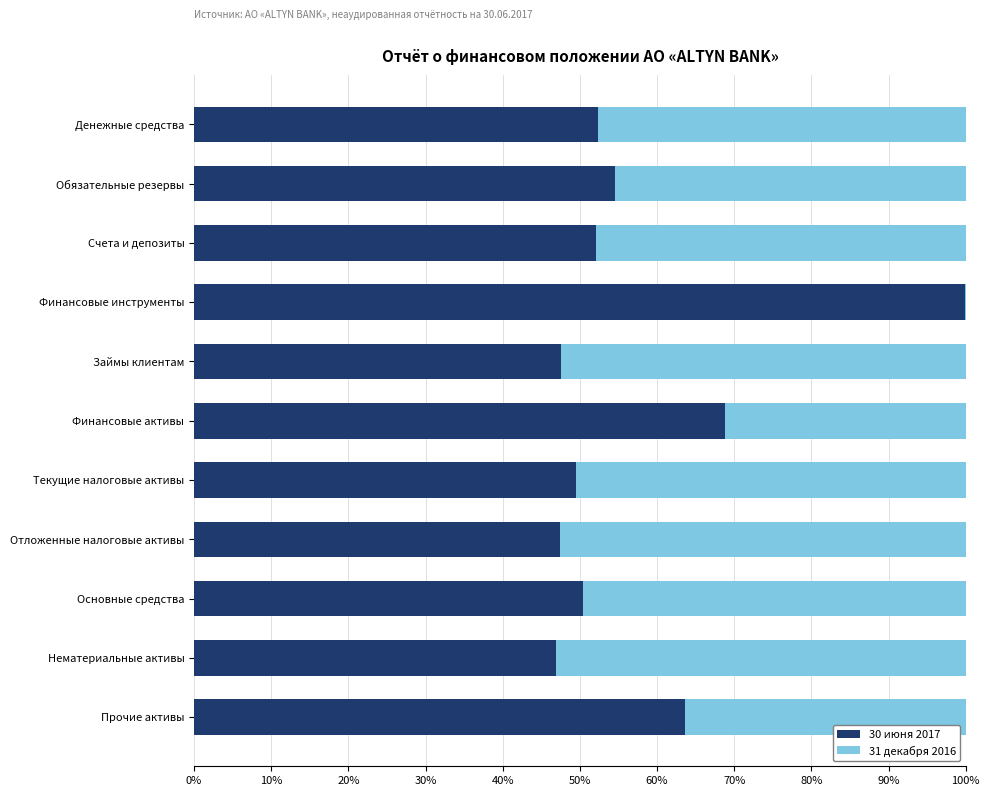

What is the total value across all series at Счета и депозиты?

100.0